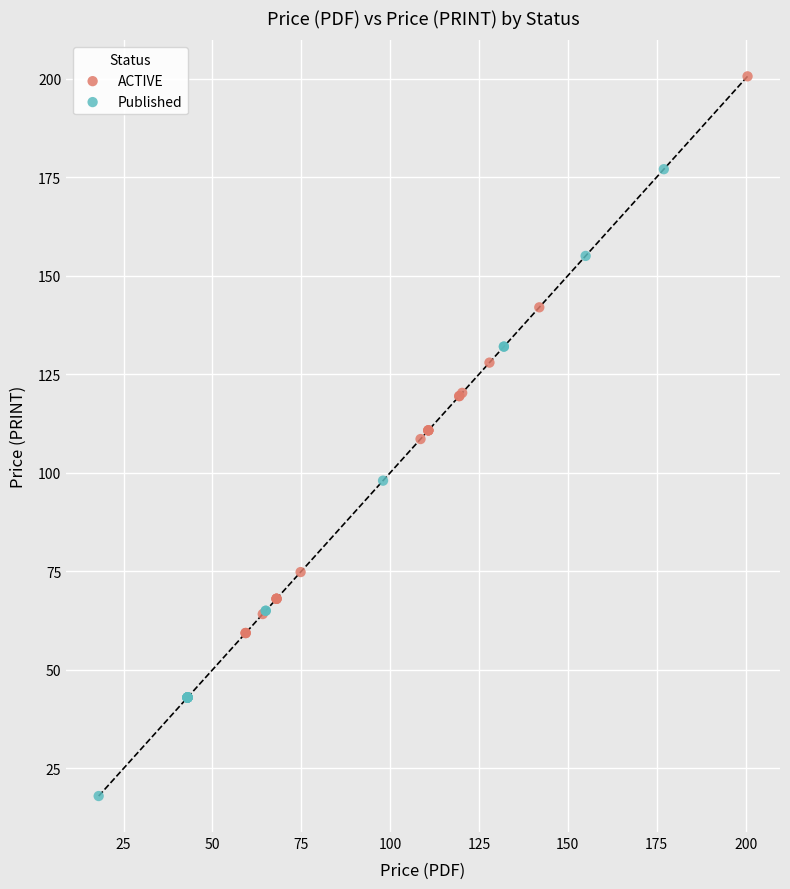

What are all the series names shown in the legend?

ACTIVE, Published